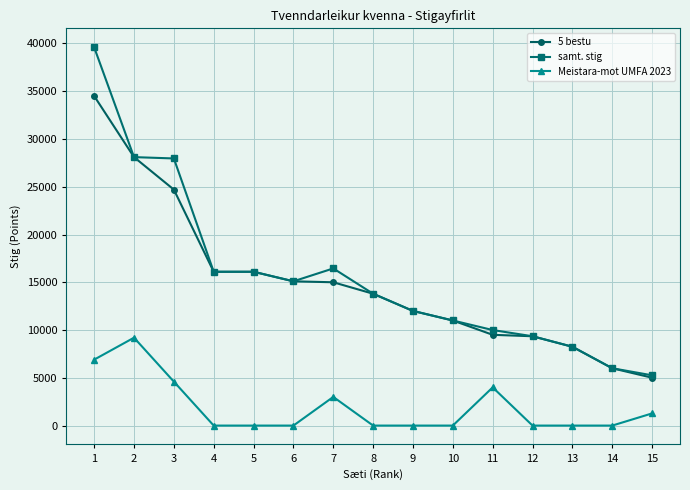

True or false: Meistara-mot UMFA 2023 and 5 bestu cross at least once.

False